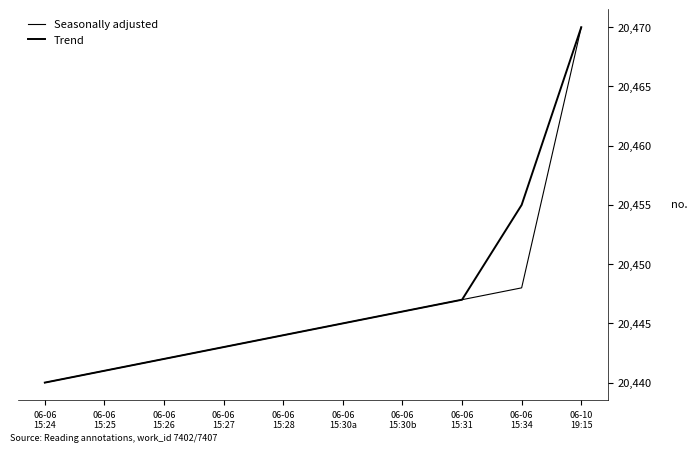

Is this an area chart (filled region under the line)?

No